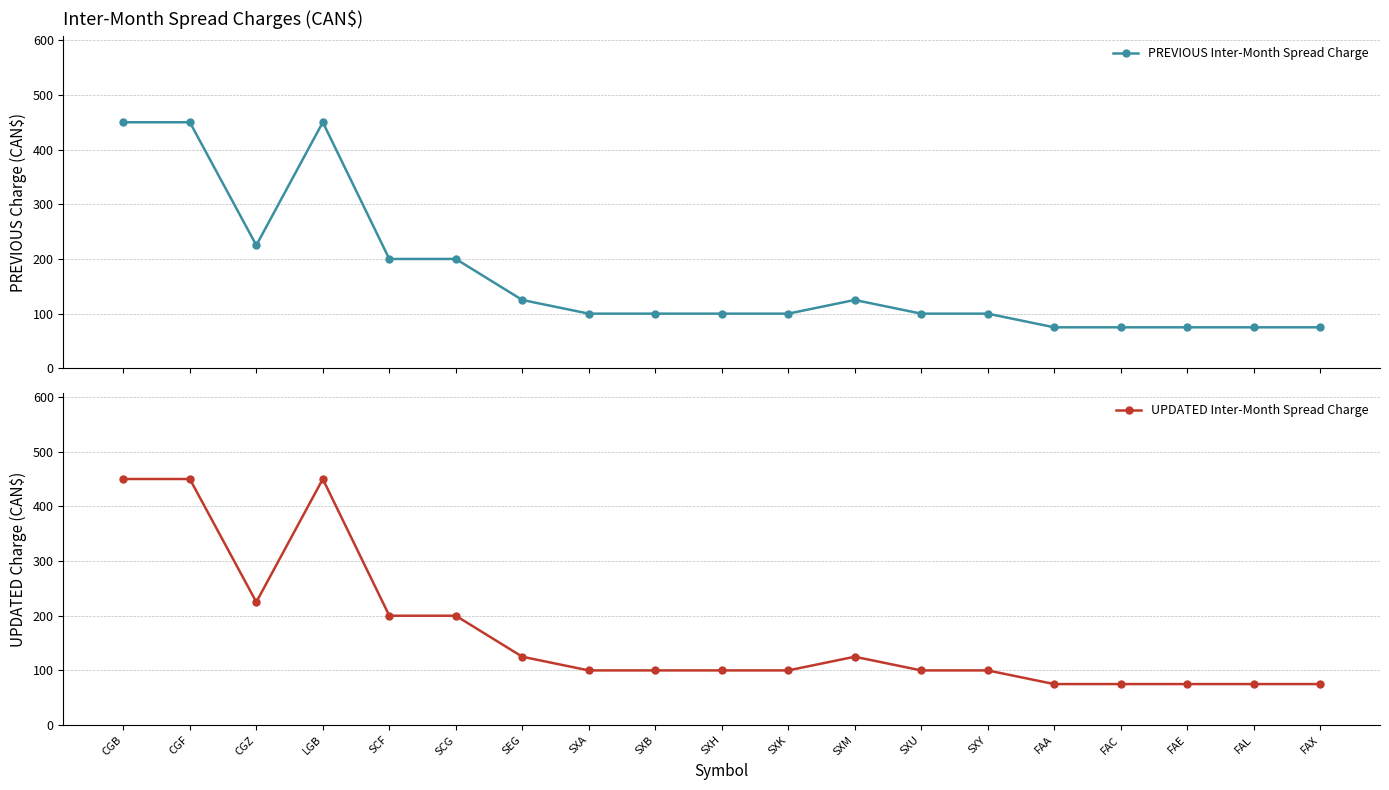

True or false: PREVIOUS Inter-Month Spread Charge and UPDATED Inter-Month Spread Charge intersect in this chart.

False